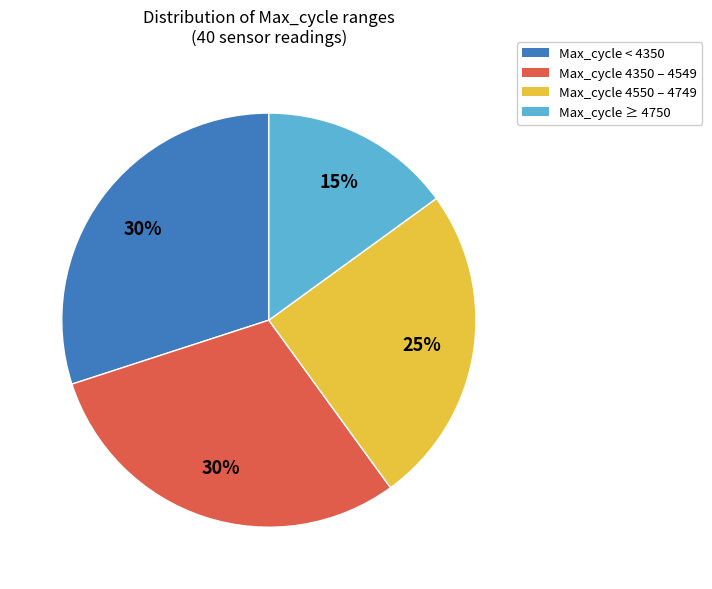

Is there any slice that represents more than half of the pie?

No